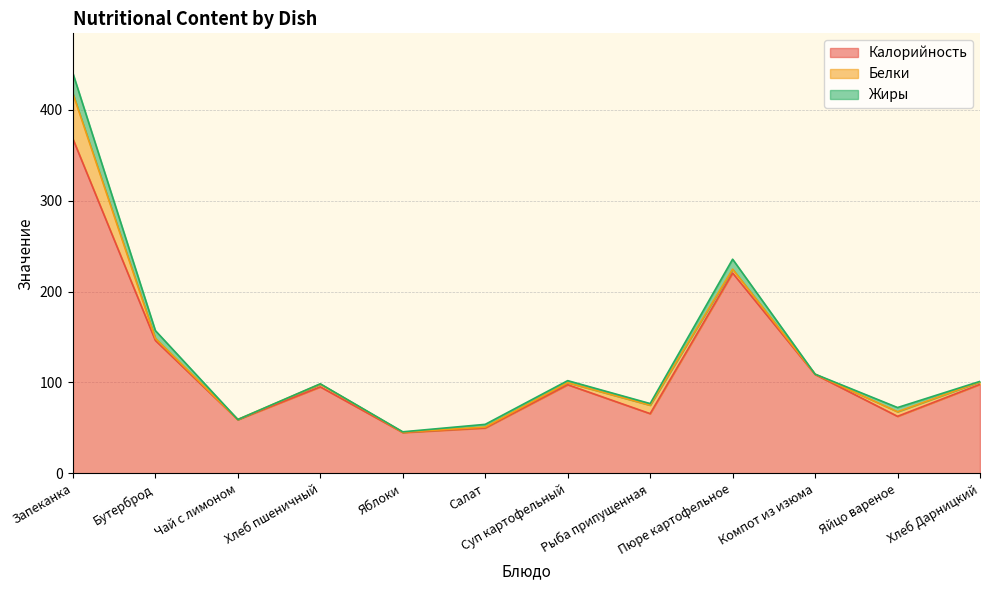

At how many categories does at least one series exceed 96?

6